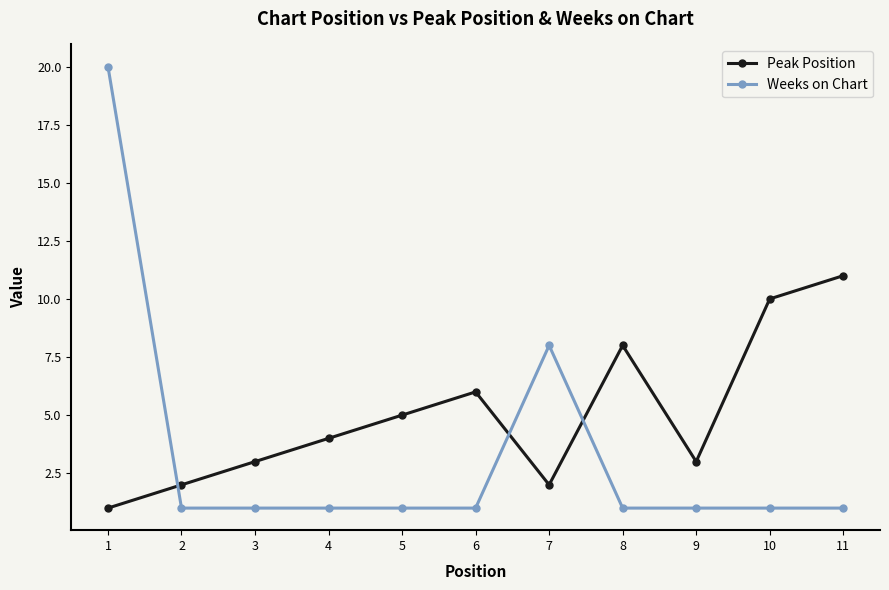

In Peak Position, how many points are higher than both neighbors (excluding endpoints)?

2